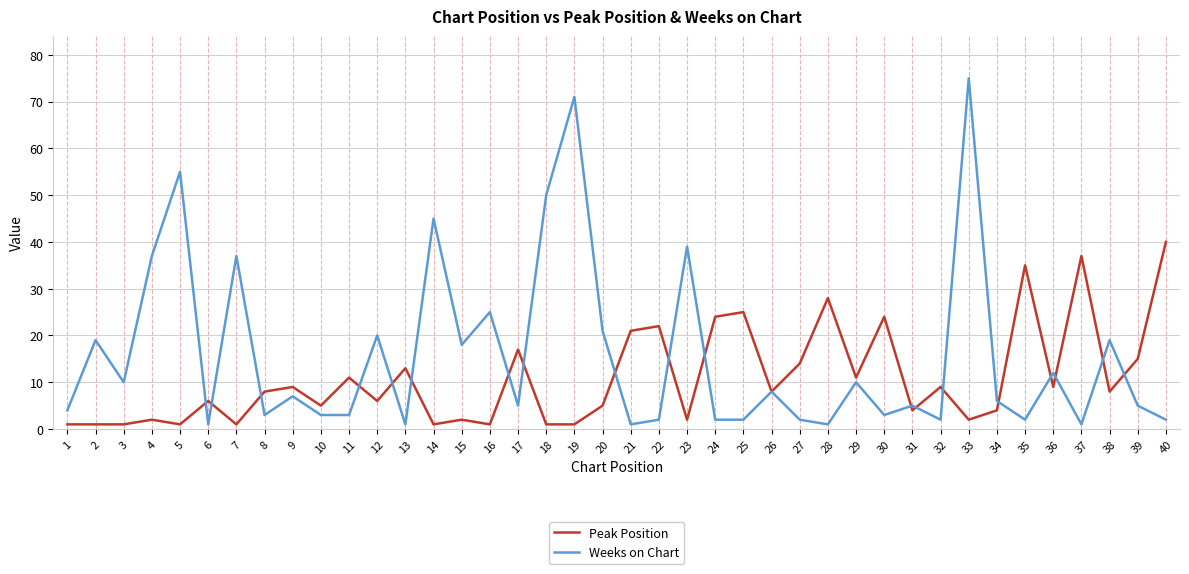

Which series changed the most between 28 and 31?

Peak Position